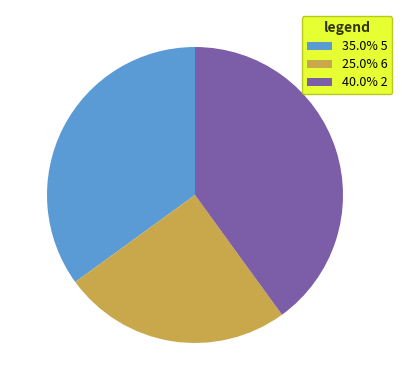

What is the ratio of the value at 40.0% 2 to the value at 35.0% 5?

1.1